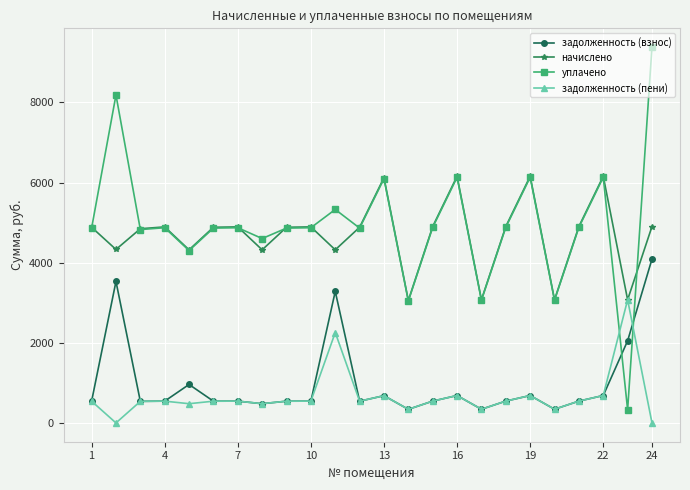

At how many categories does at least one series exceed 4467?

19